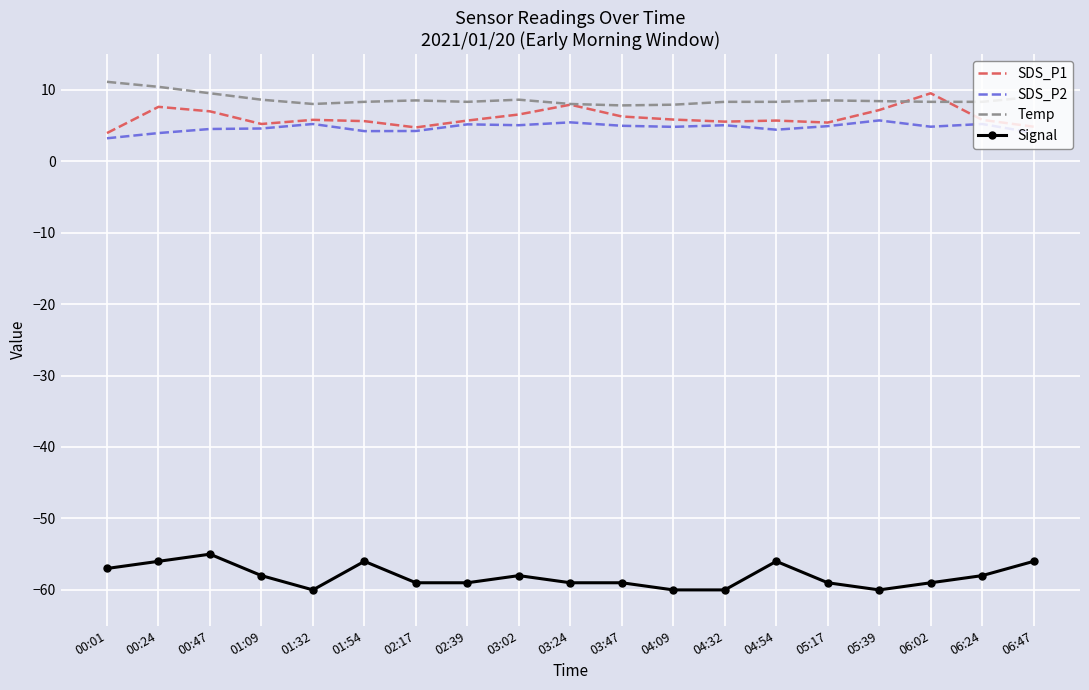

The Signal series shows -58.0 at 06:24. True or false?

True